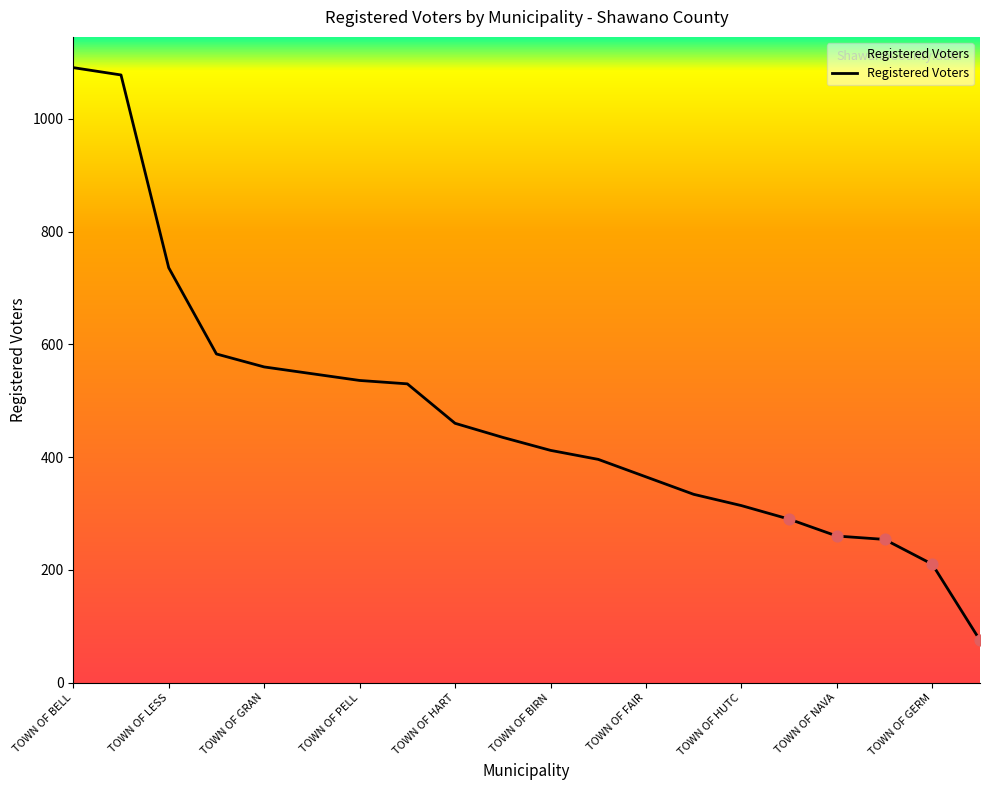

What is the minimum value shown in the chart?

75